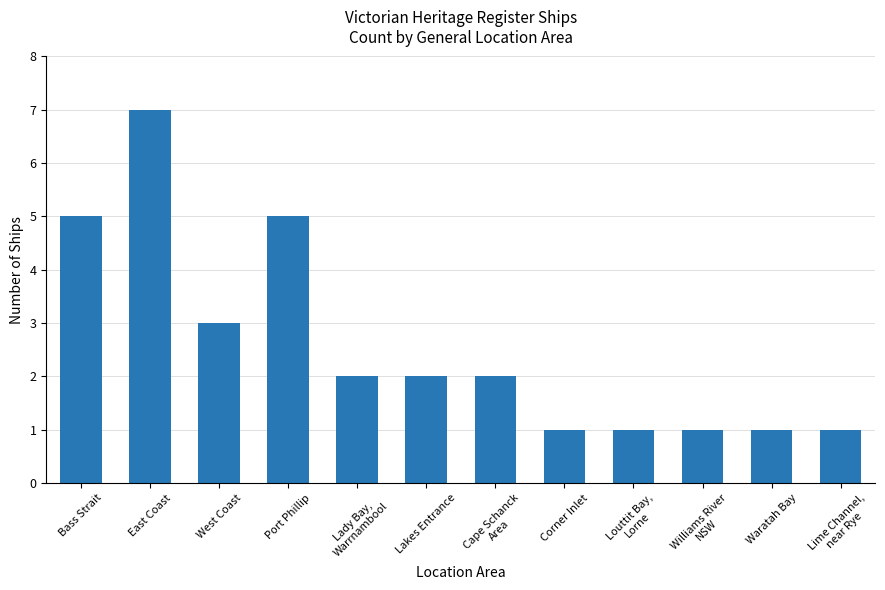

What is the change in value from East Coast to Corner Inlet?

-6